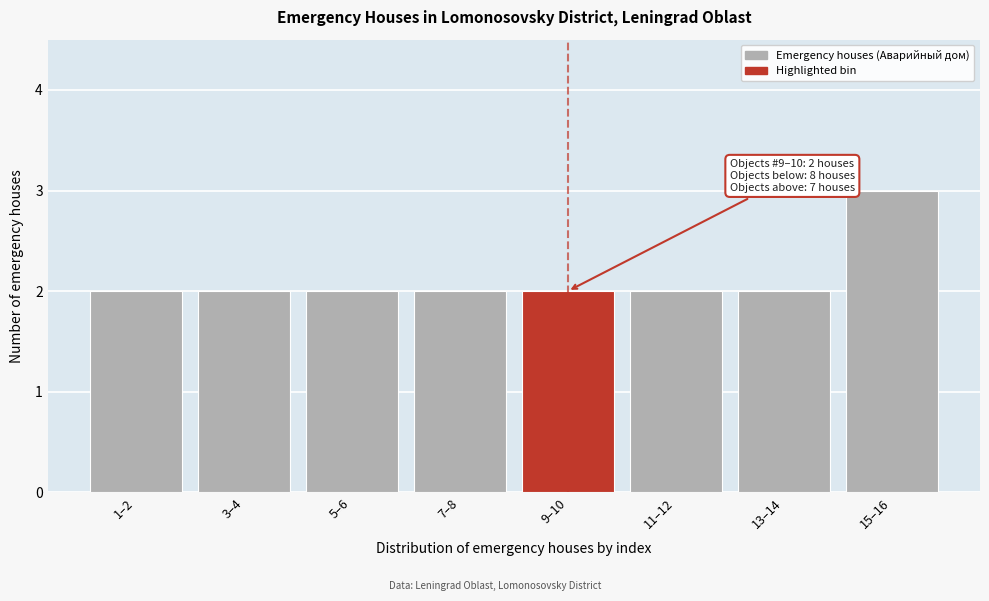

Reading left to right, extract all data points from this chart.

1–2=2	3–4=2	5–6=2	7–8=2	9–10=2	11–12=2	13–14=2	15–16=3